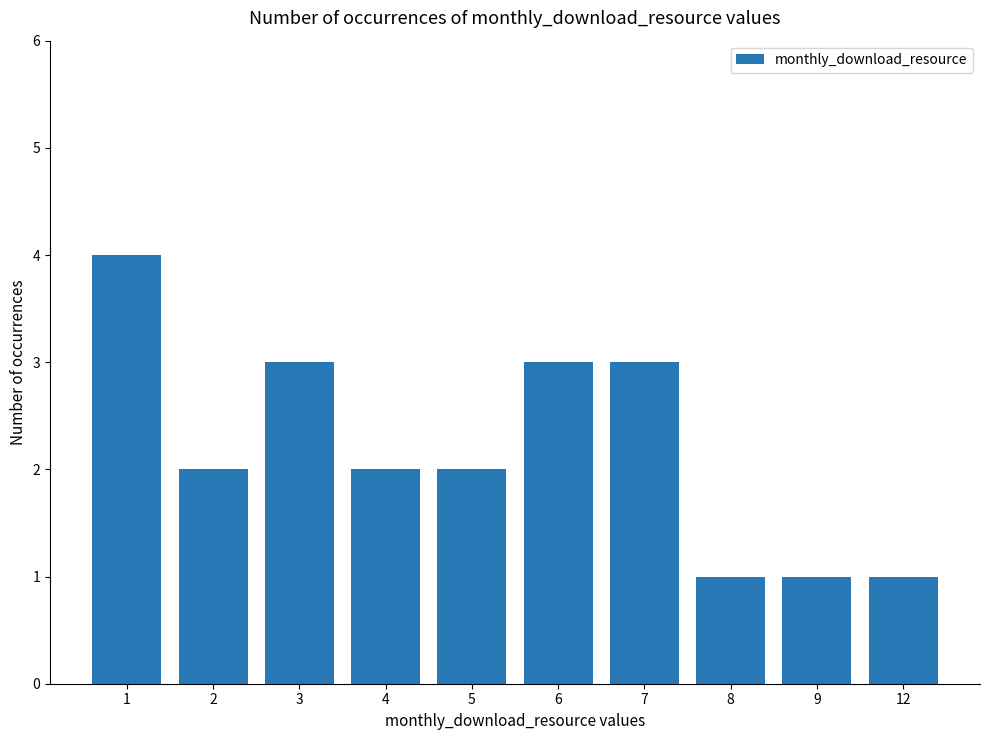

Does the chart contain stacked bars?

No